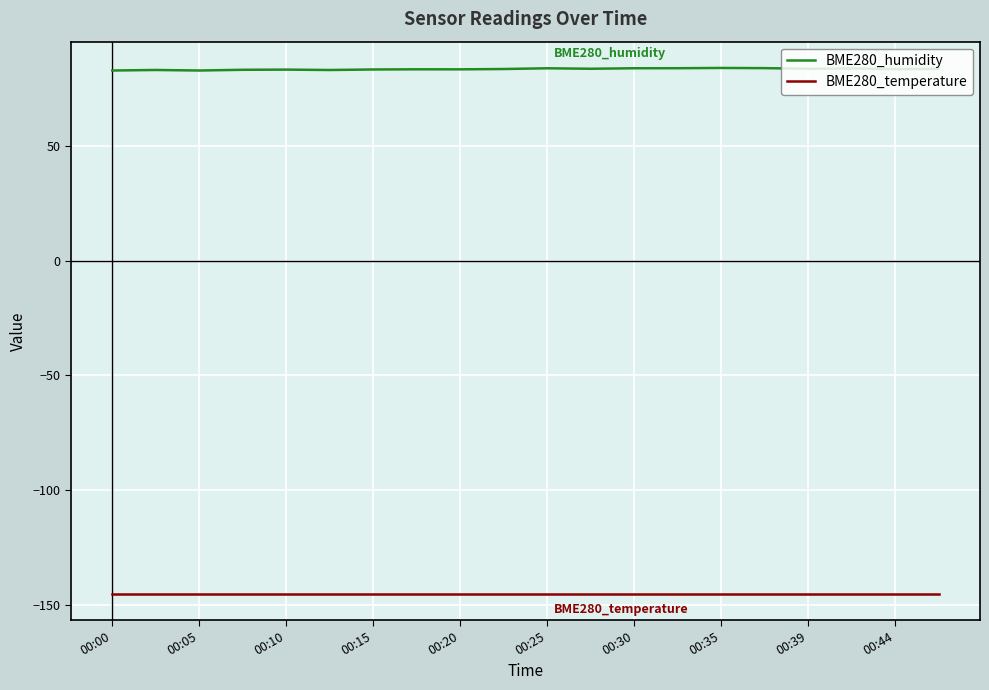

Which series has the widest spread of values?

BME280_humidity